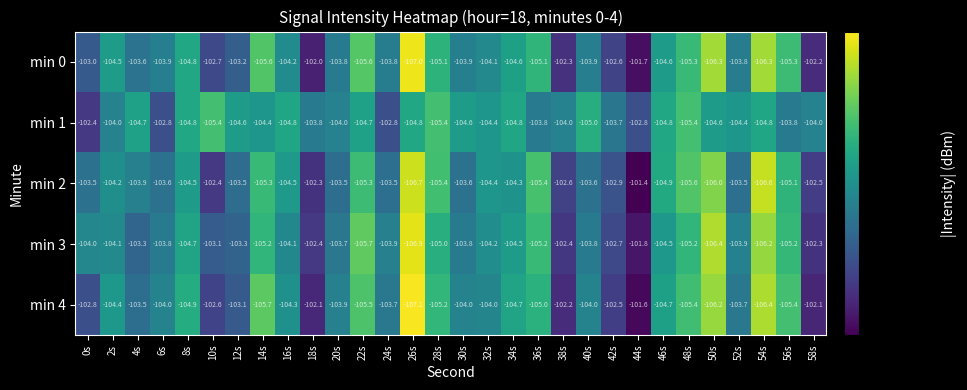

Which series has the largest range (max minus min)?

min 4